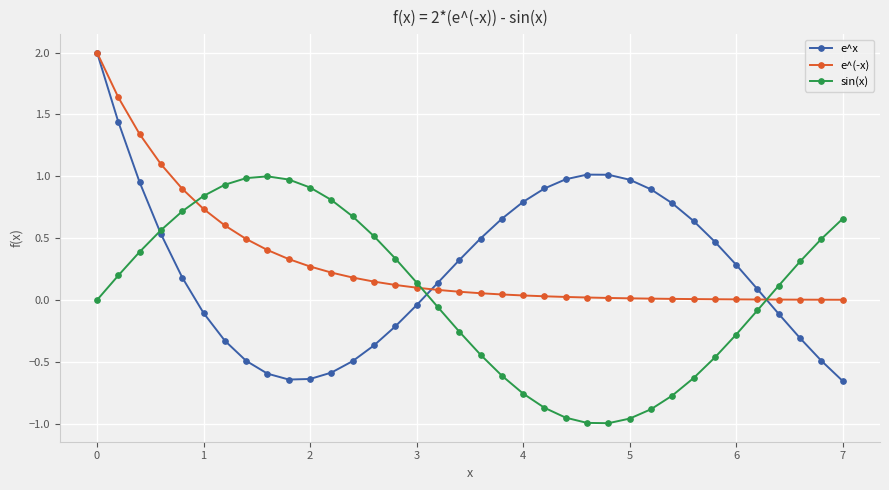

True or false: e^x has more than 0 points higher than both neighbors.

True